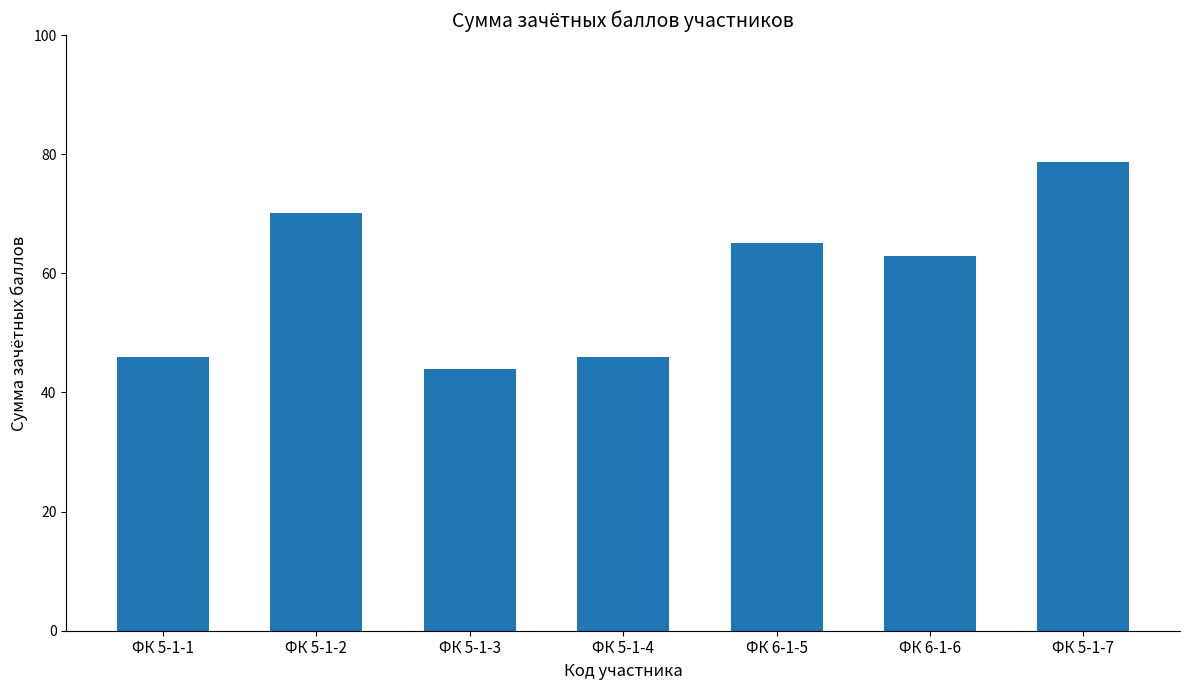

True or false: the data shows 44.0 at ФК 5-1-3.

True